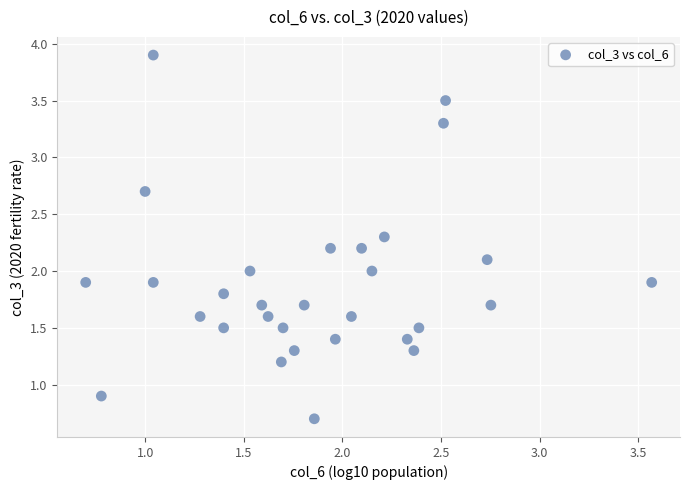

What is the range of X values (max minus min)?

2.9